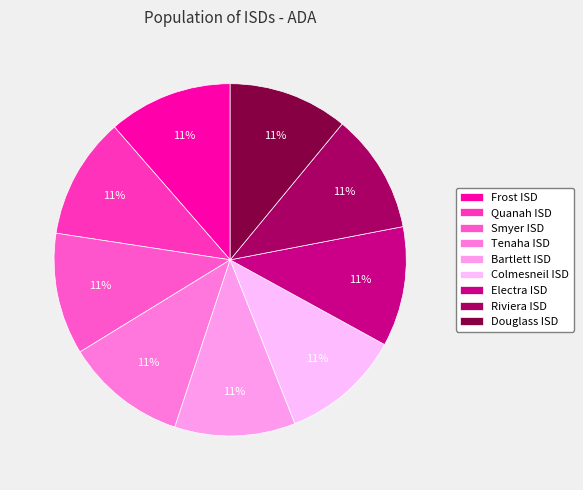

Combined, do Riviera ISD and Colmesneil ISD account for over 50%?

No